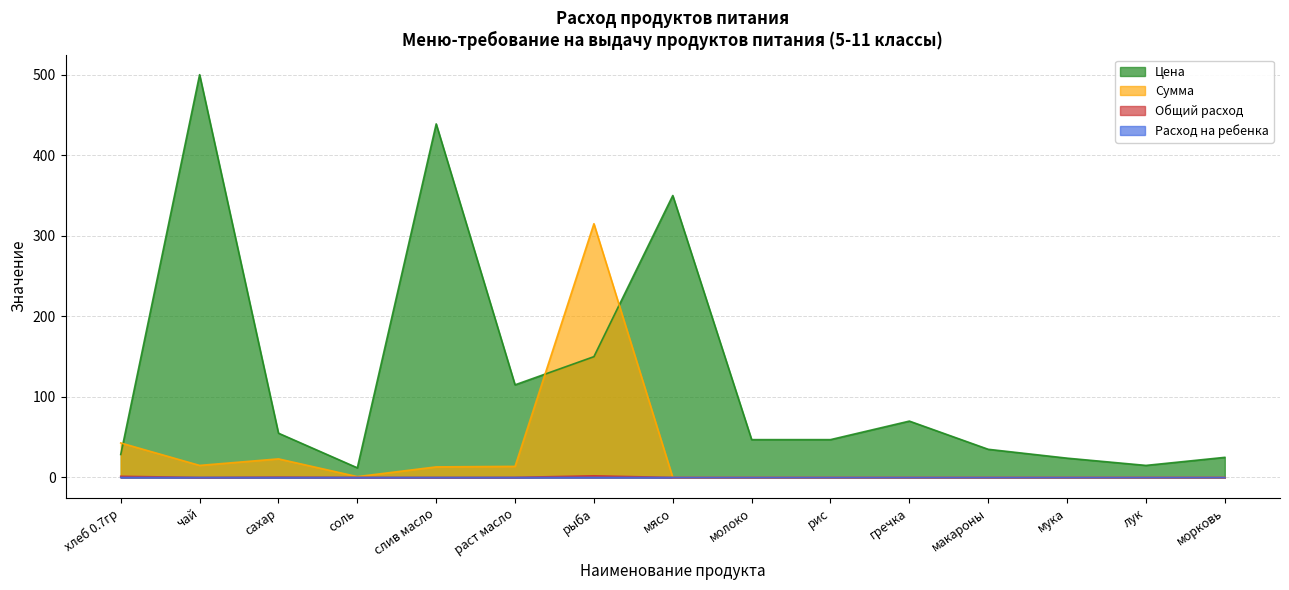

Which series has the largest range (max minus min)?

Цена